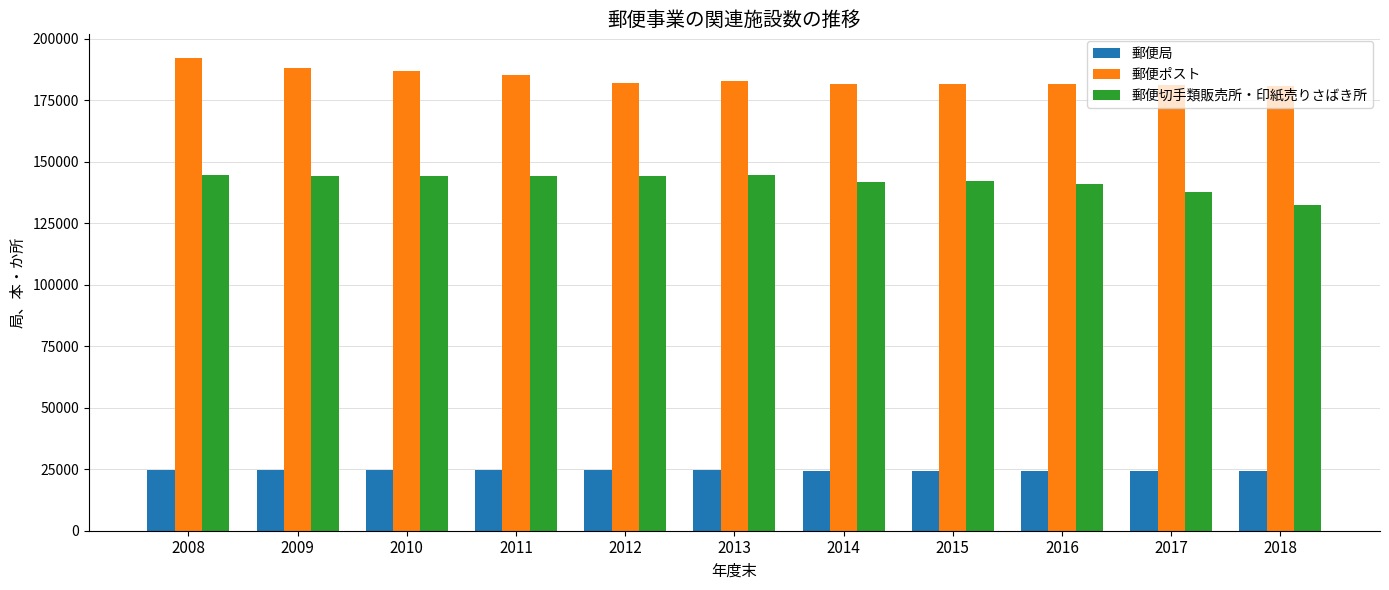

What is the difference between the 郵便切手類販売所・印紙売りさばき所 values at 2008 and 2017?

6691